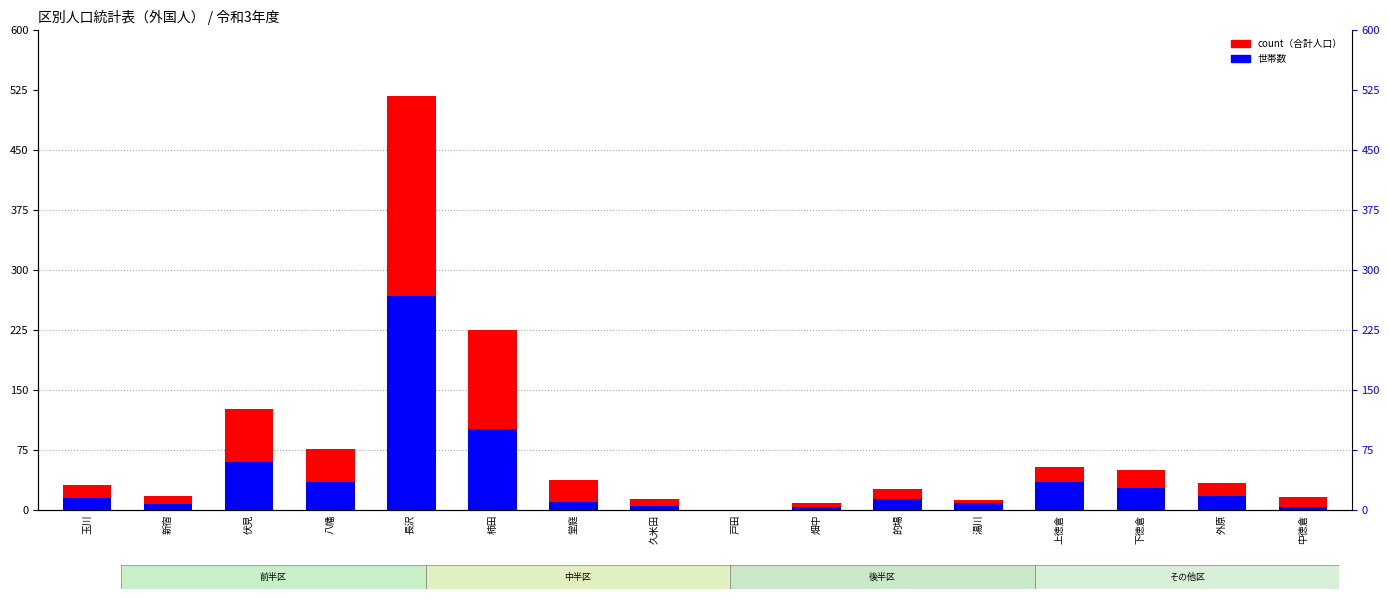

Reading left to right, what are all the values shown in this chart?

count: 玉川=31	新宿=18	伏見=126	八幡=76	長沢=518	柿田=225	堂庭=37	久米田=13	戸田=0	畑中=9	的場=26	湯川=12	上徳倉=54	下徳倉=50	外原=34	中徳倉=16
households: 玉川=15	新宿=7	伏見=60	八幡=35	長沢=268	柿田=101	堂庭=10	久米田=5	戸田=0	畑中=4	的場=13	湯川=8	上徳倉=35	下徳倉=27	外原=17	中徳倉=3